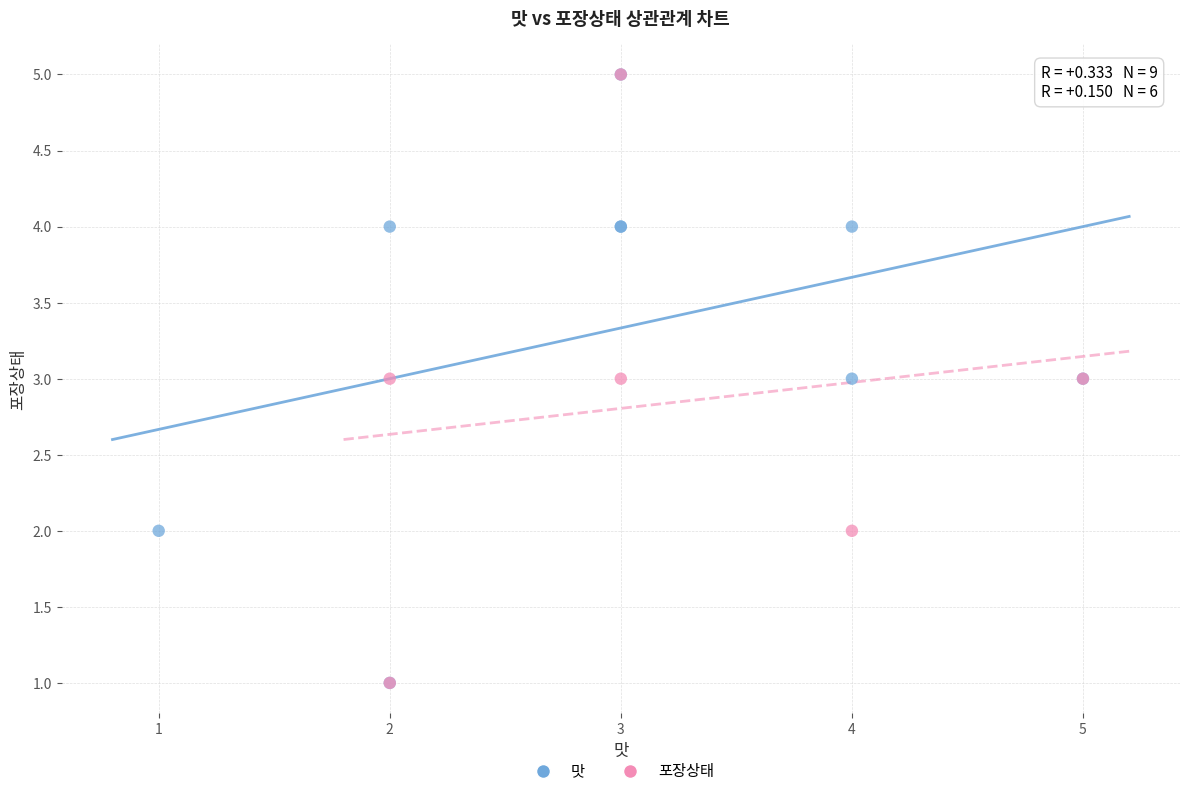

What are all the series names shown in the legend?

맛, 포장상태